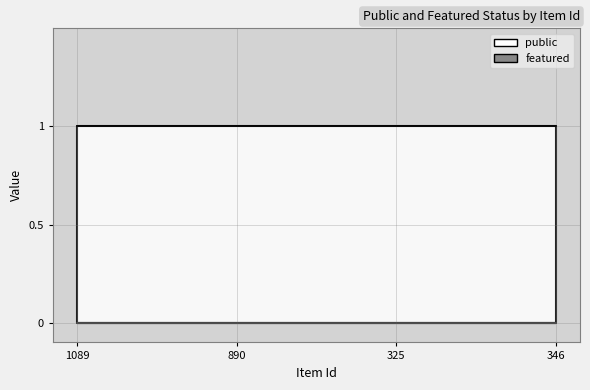

Reading left to right, transcribe all the data shown in this chart.

public: 1	1	1	1
featured: 0	0	0	0